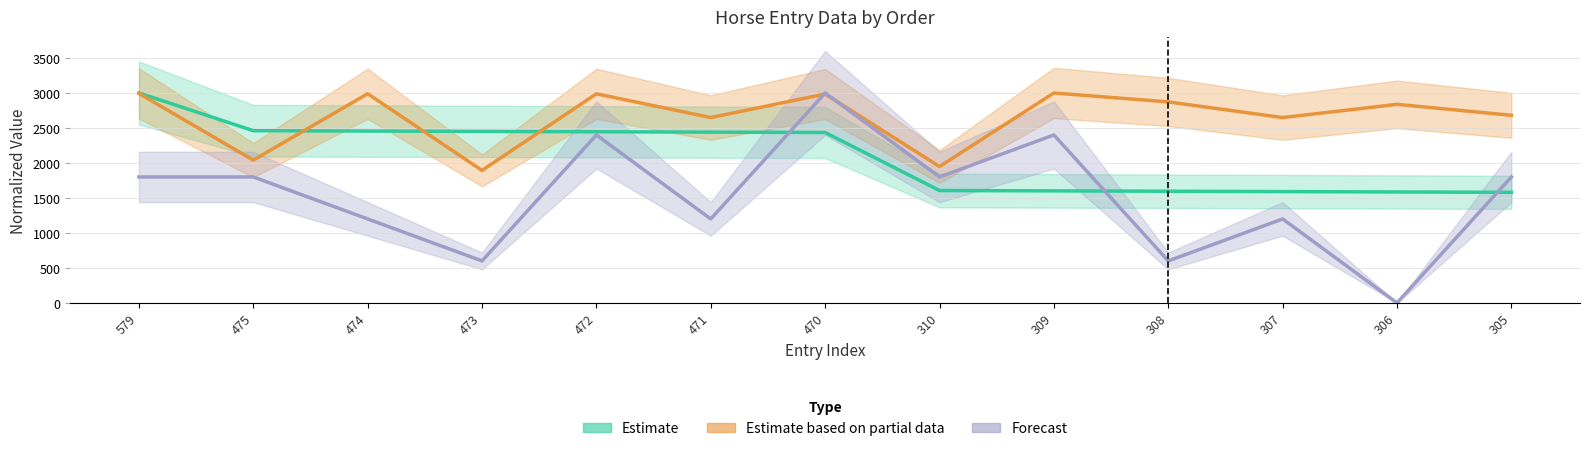

Reading right to left, list all the values displayed in this chart.

ENTRY#: 305=1580.3	306=1585.5	307=1590.7	308=1595.9	309=1601.0	310=1606.2	470=2435.2	471=2440.4	472=2445.6	473=2450.8	474=2456.0	475=2461.1	579=3000.0
HORSE#: 305=2680.9	306=2837.6	307=2648.7	308=2872.2	309=3000.0	310=1948.8	470=2985.1	471=2649.2	472=2988.0	473=1893.3	474=2989.1	475=2040.5	579=2993.8
BIRTHYEAR: 305=1800.0	306=0.0	307=1200.0	308=600.0	309=2400.0	310=1800.0	470=3000.0	471=1200.0	472=2400.0	473=600.0	474=1200.0	475=1800.0	579=1800.0